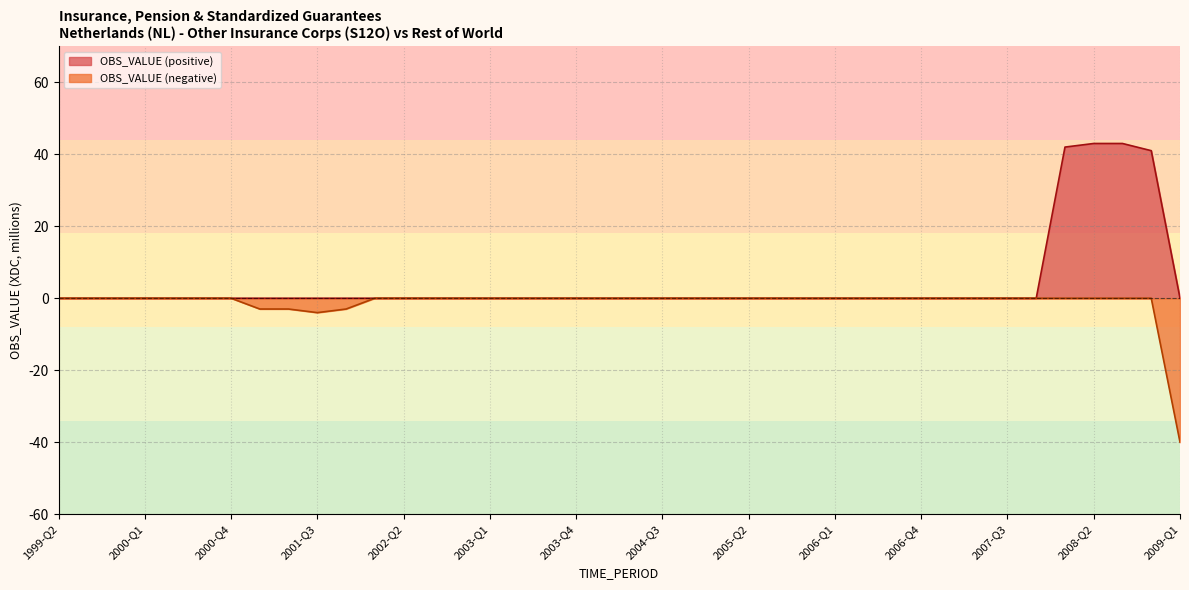

True or false: the data shows -1 at 2001-Q1.

False